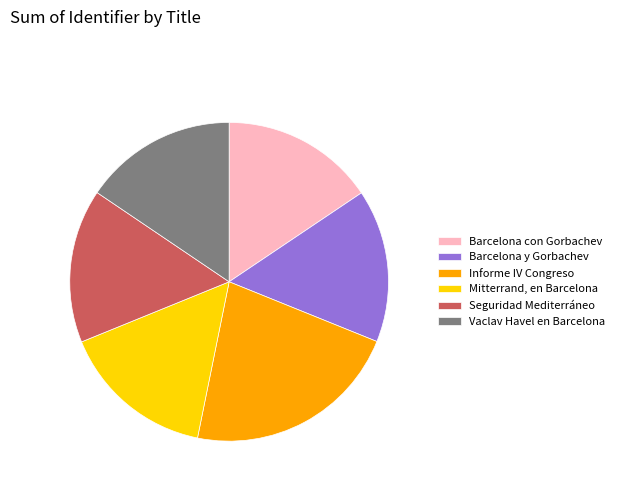

Combined, do Informe IV Congreso and Barcelona y Gorbachev account for over 50%?

No